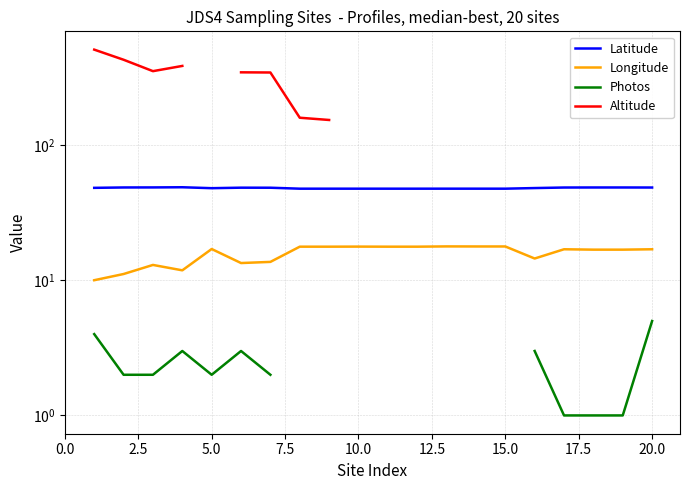

Rank the series by their maximum value, from lowest to highest.

Photos, Longitude, Latitude, Altitude